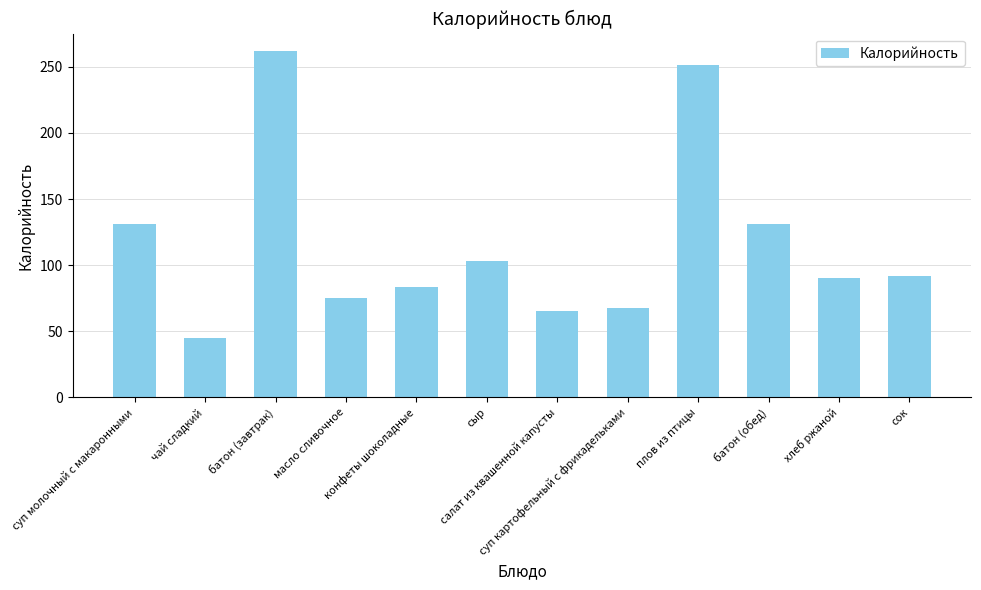

What is the label of the 4th bar from the right?

плов из птицы